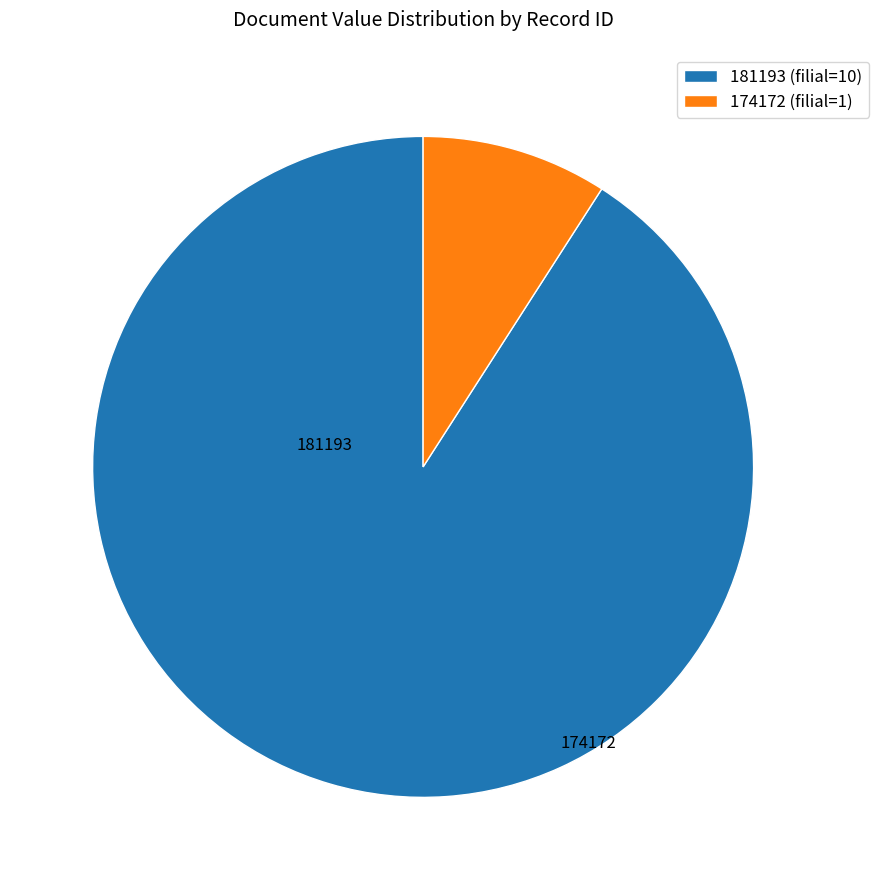

Is it true that 174172 is 20% of the pie?

False